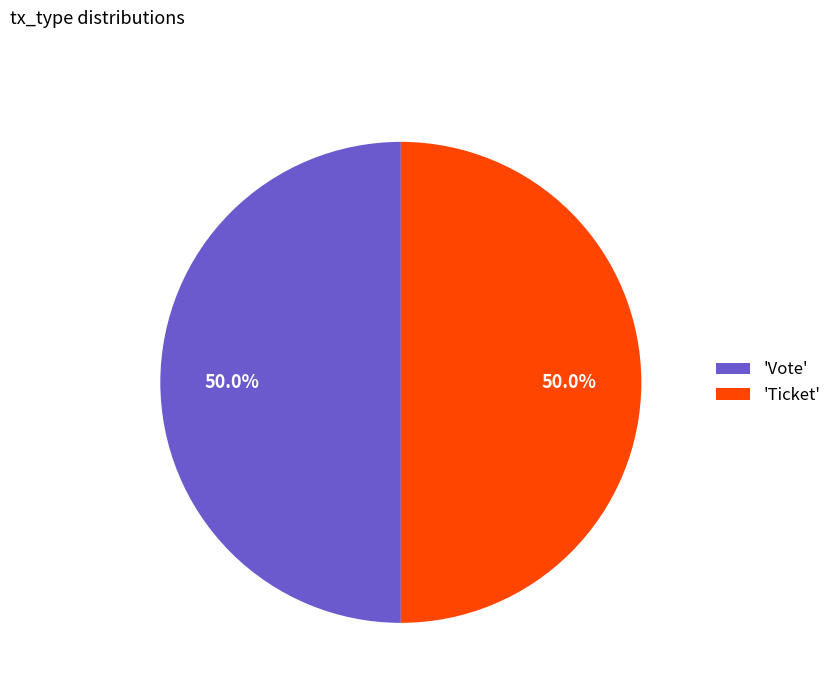

What is the ratio of the value at 'Vote' to the value at 'Ticket'?

1.0